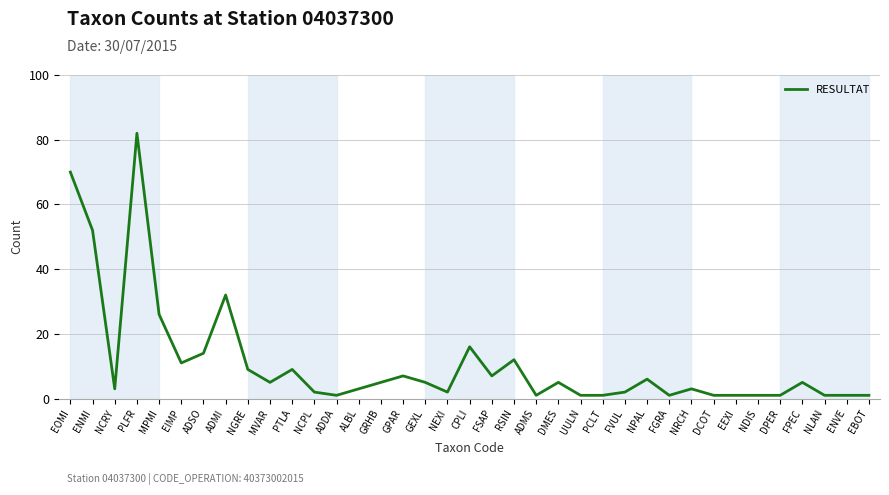

True or false: the data has more than 2 interior local peaks.

True